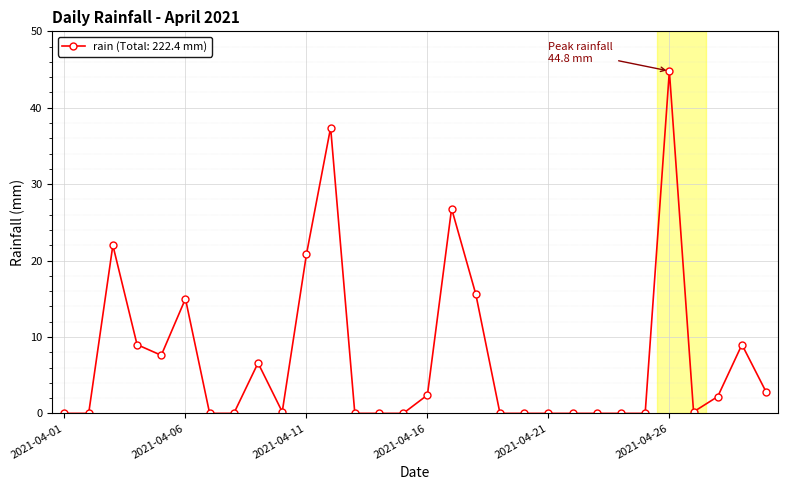

What is the value of the 16th point from the left?

2.4